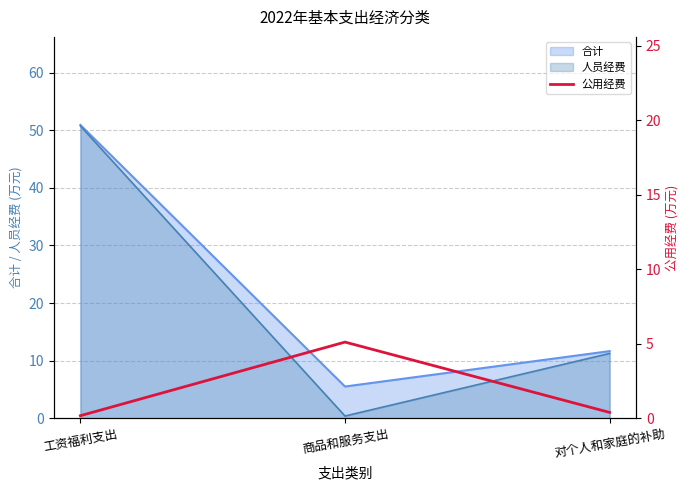

What is the minimum value for 合计?

5.5